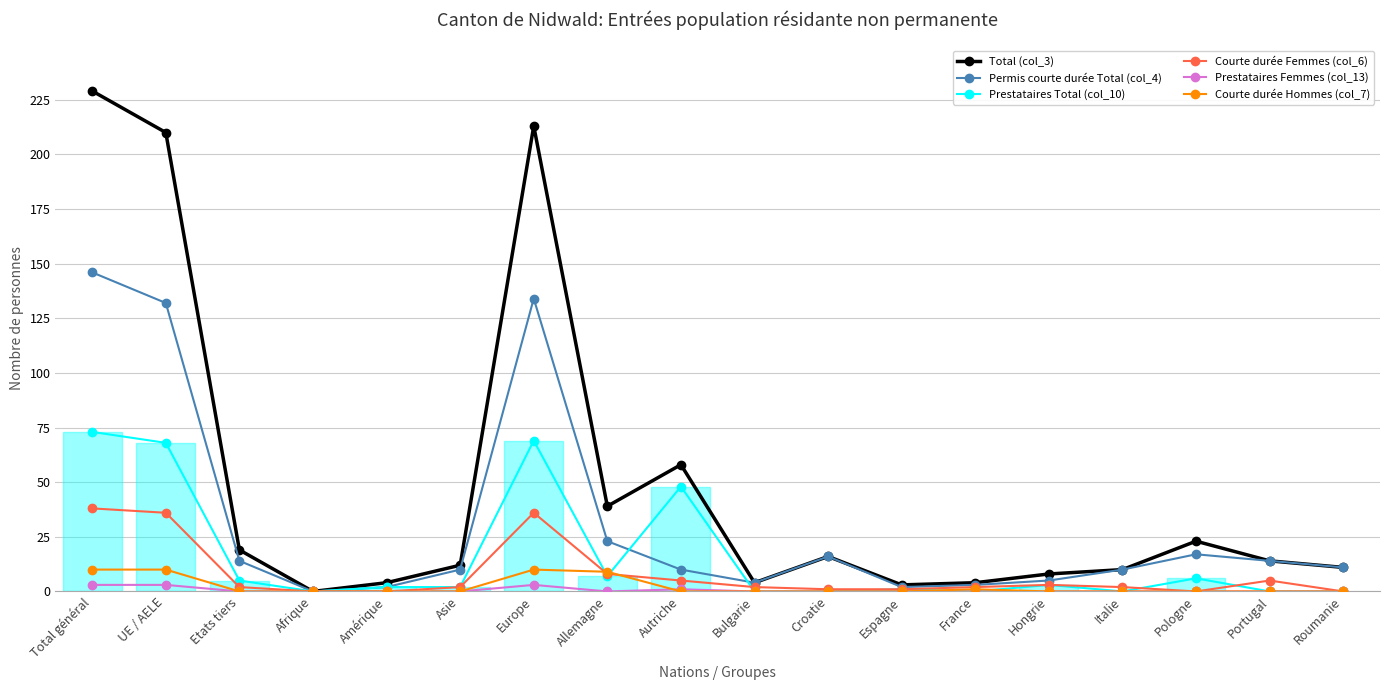

What is the difference between the second highest and second lowest values in the Courte durée Femmes (col_6) series?

36